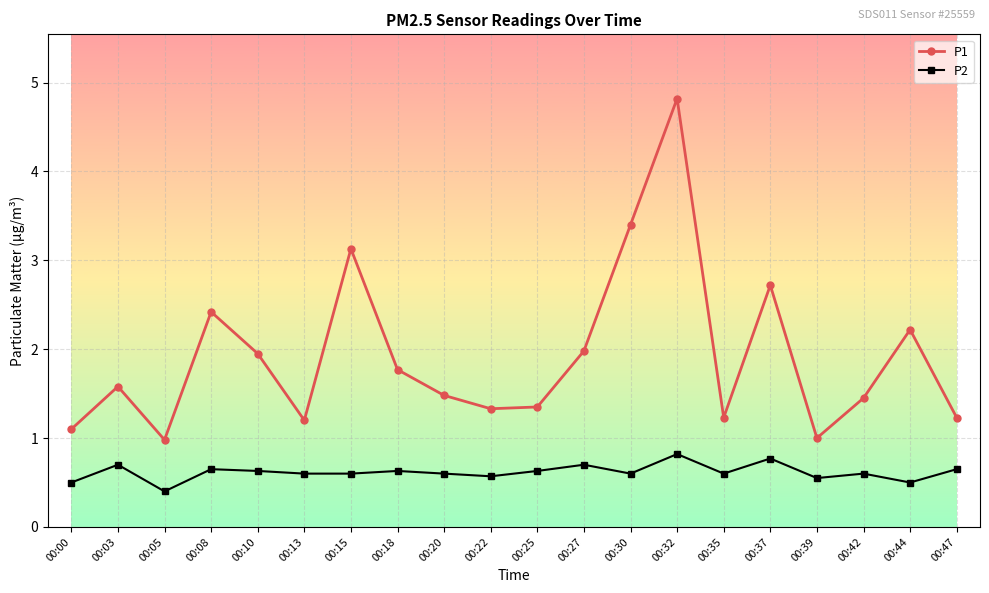

What is the spread (max minus min) of values at 00:03?

0.9